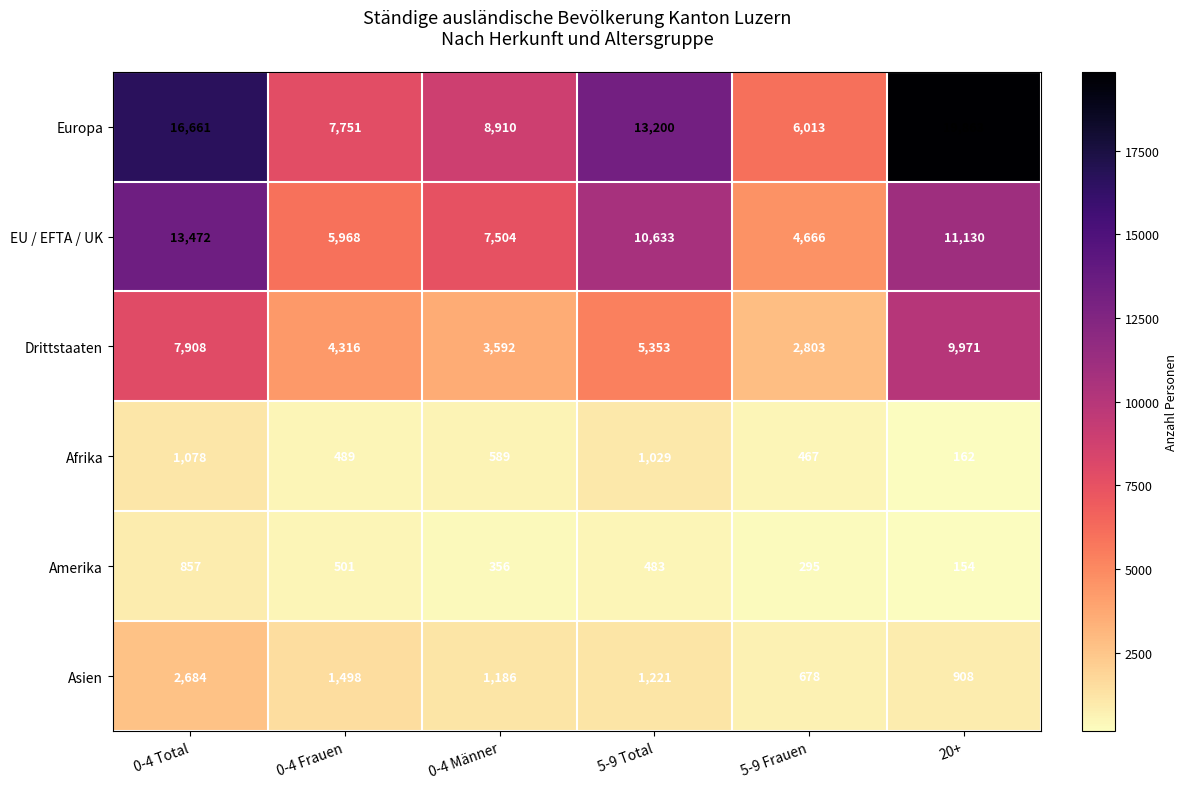

What is the total value across all series at 20+?

42188